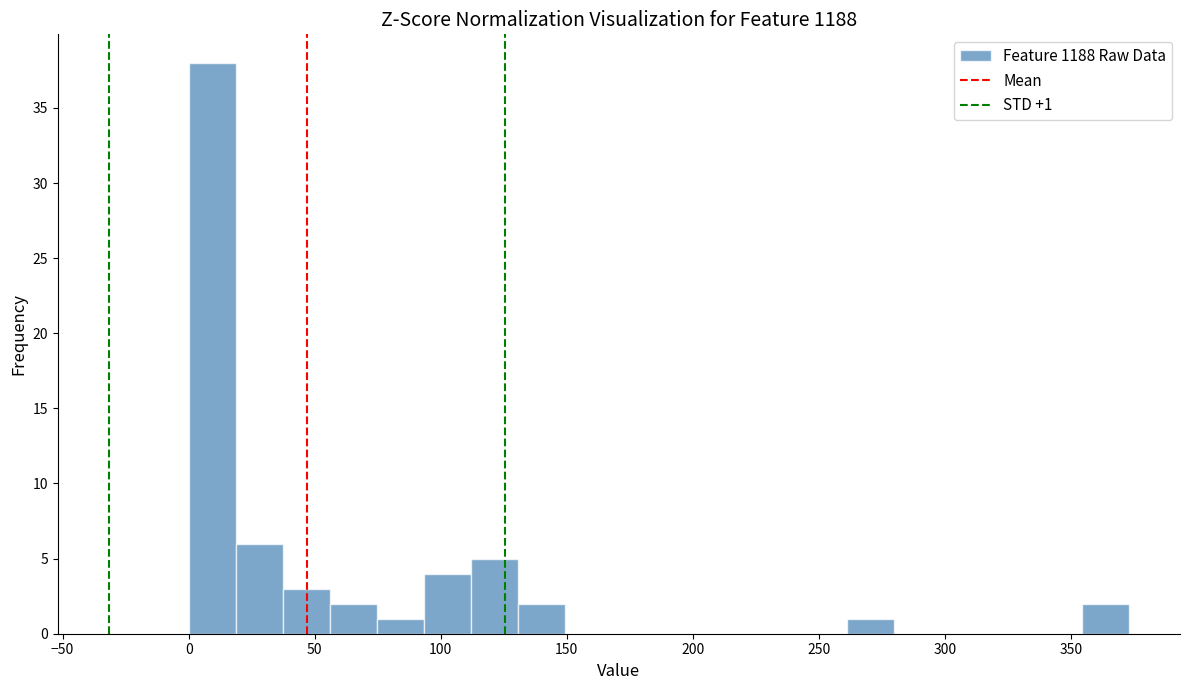

Read against the x-axis, roughly where is the centre of the tallest bar?

10